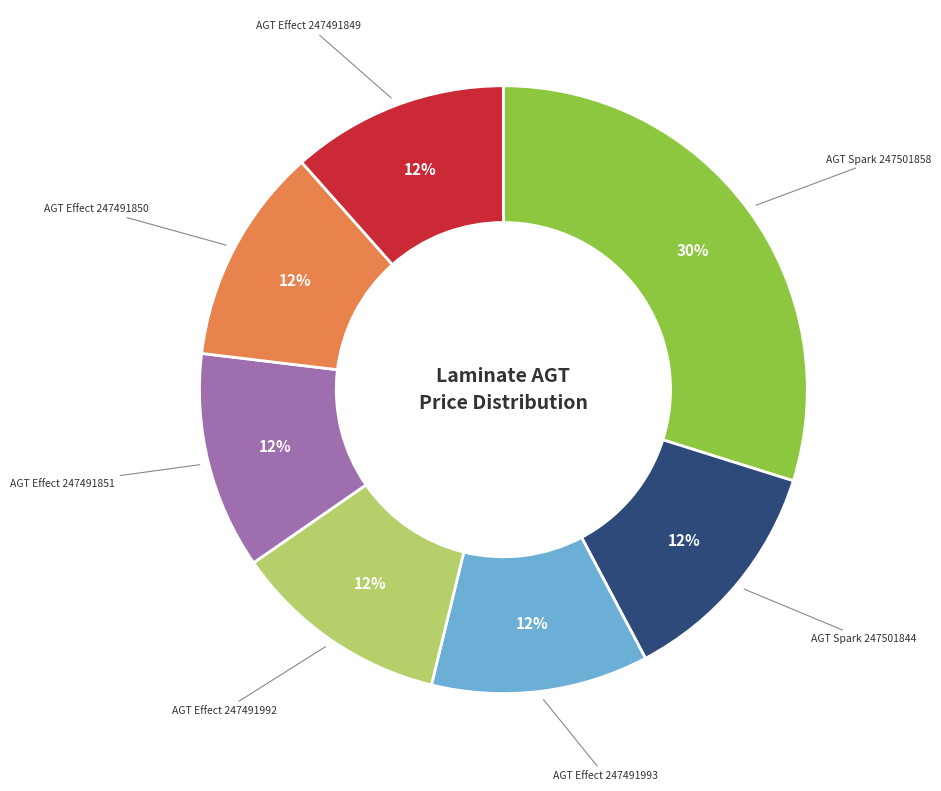

Which category has the biggest portion of the pie?

AGT Spark 247501858